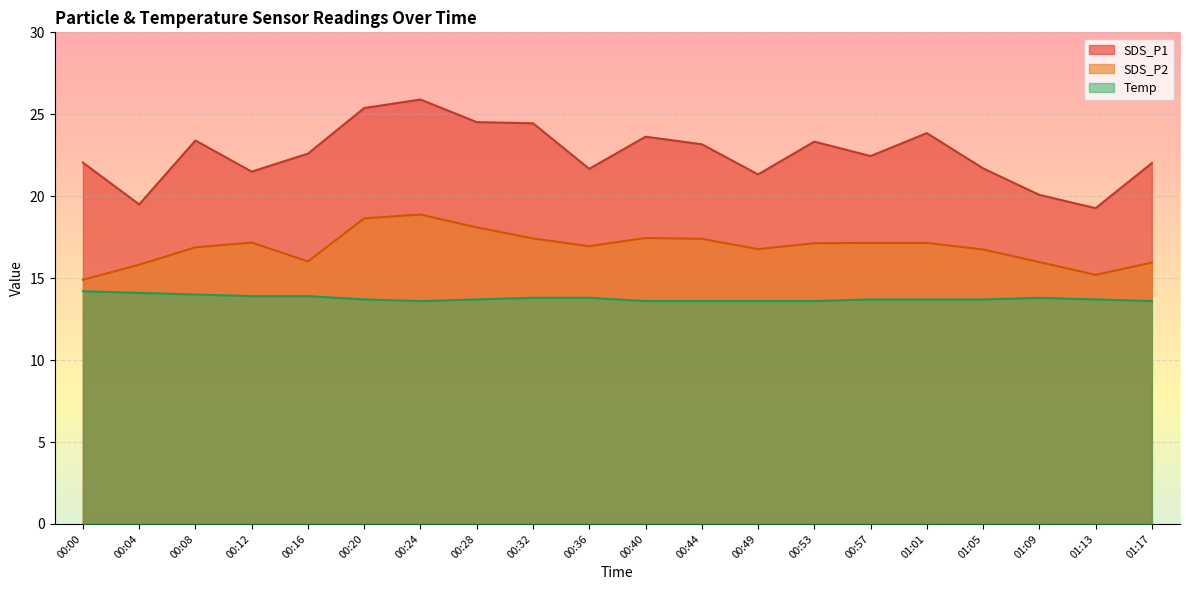

At which label does SDS_P2 first exceed 17?

00:12